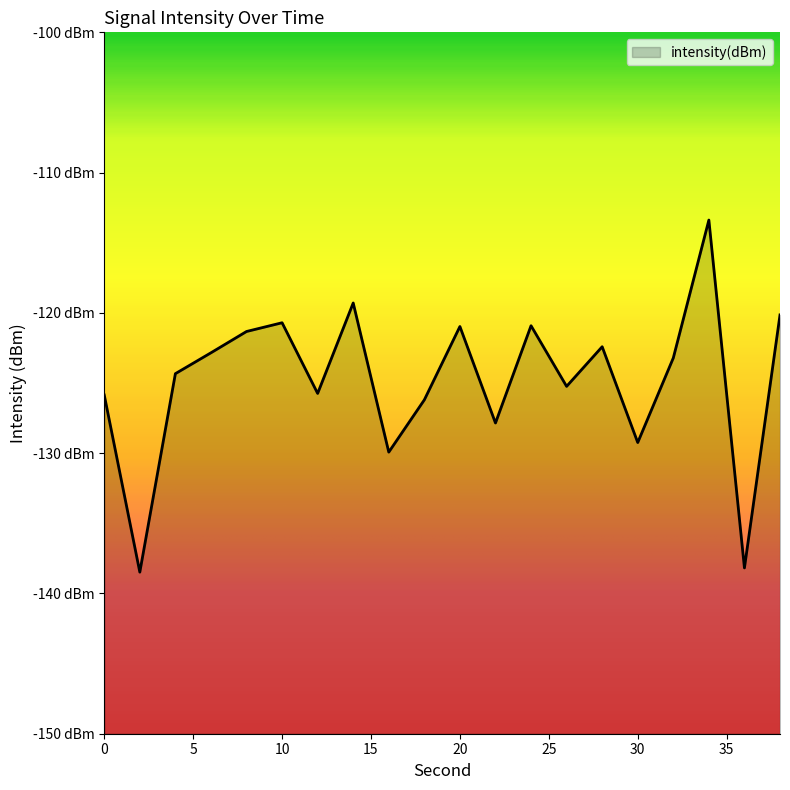

What is the value of the 16th point from the left?

-129.2